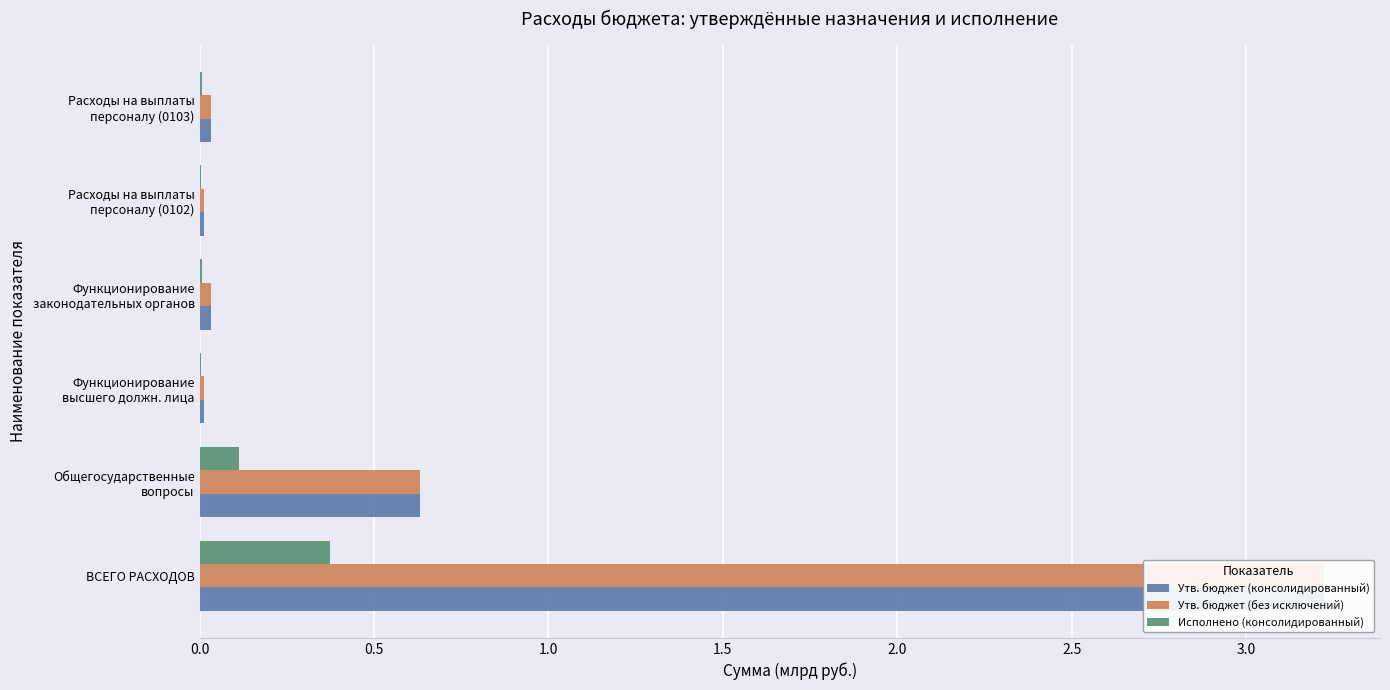

Which series changed the most between Функционирование высшего должн. лица and Расходы на выплаты персоналу (0102)?

Утв. бюджет (консолидированный)